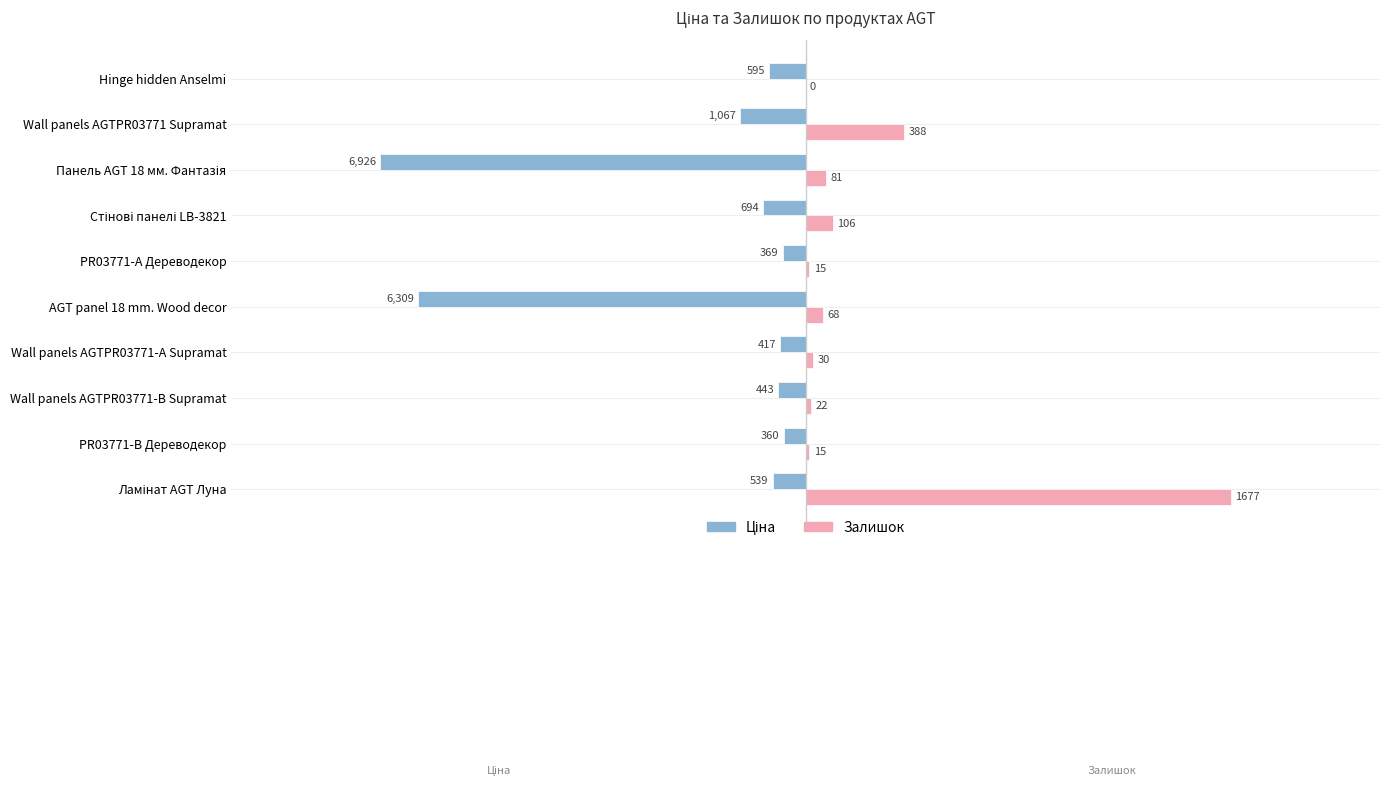

Does the chart contain any negative values?

Yes